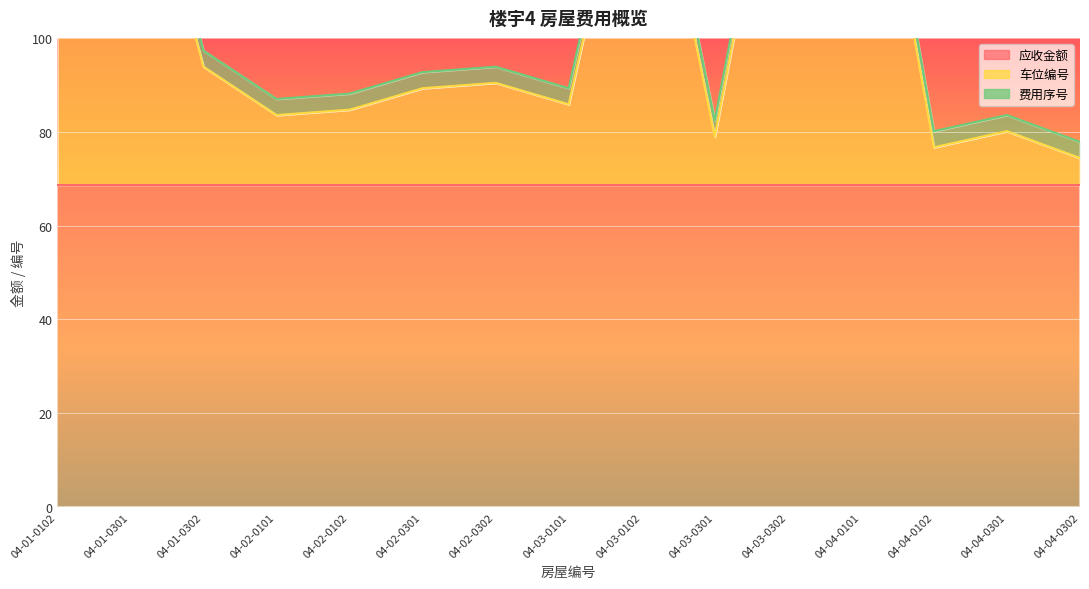

What is the label of the 4th point from the right?

04-04-0101